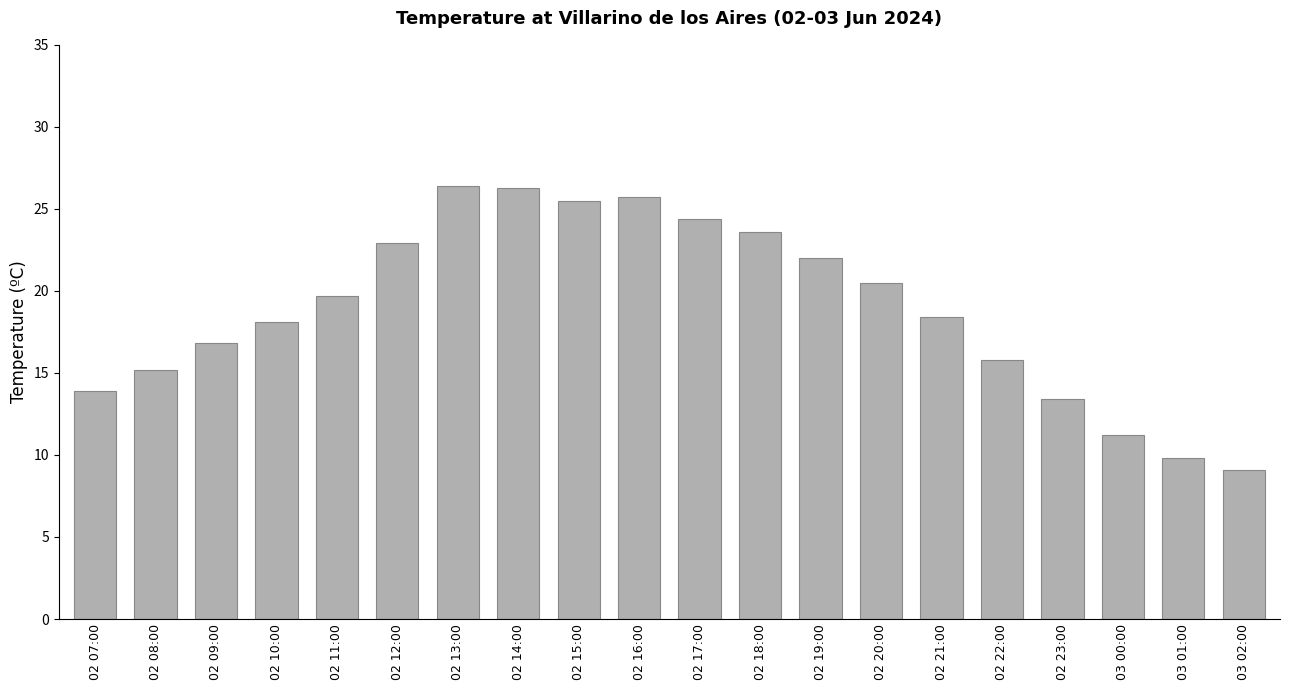

What is the difference between the values at 03 01:00 and 02 20:00?

10.7